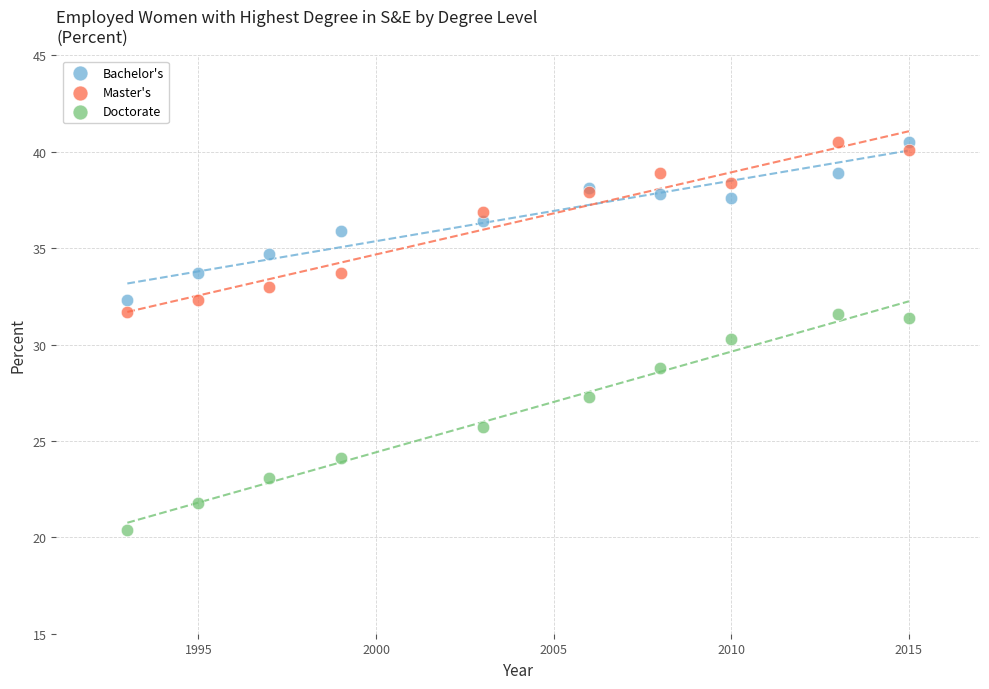

Across all series, what Y value is closest to 30?

30.3